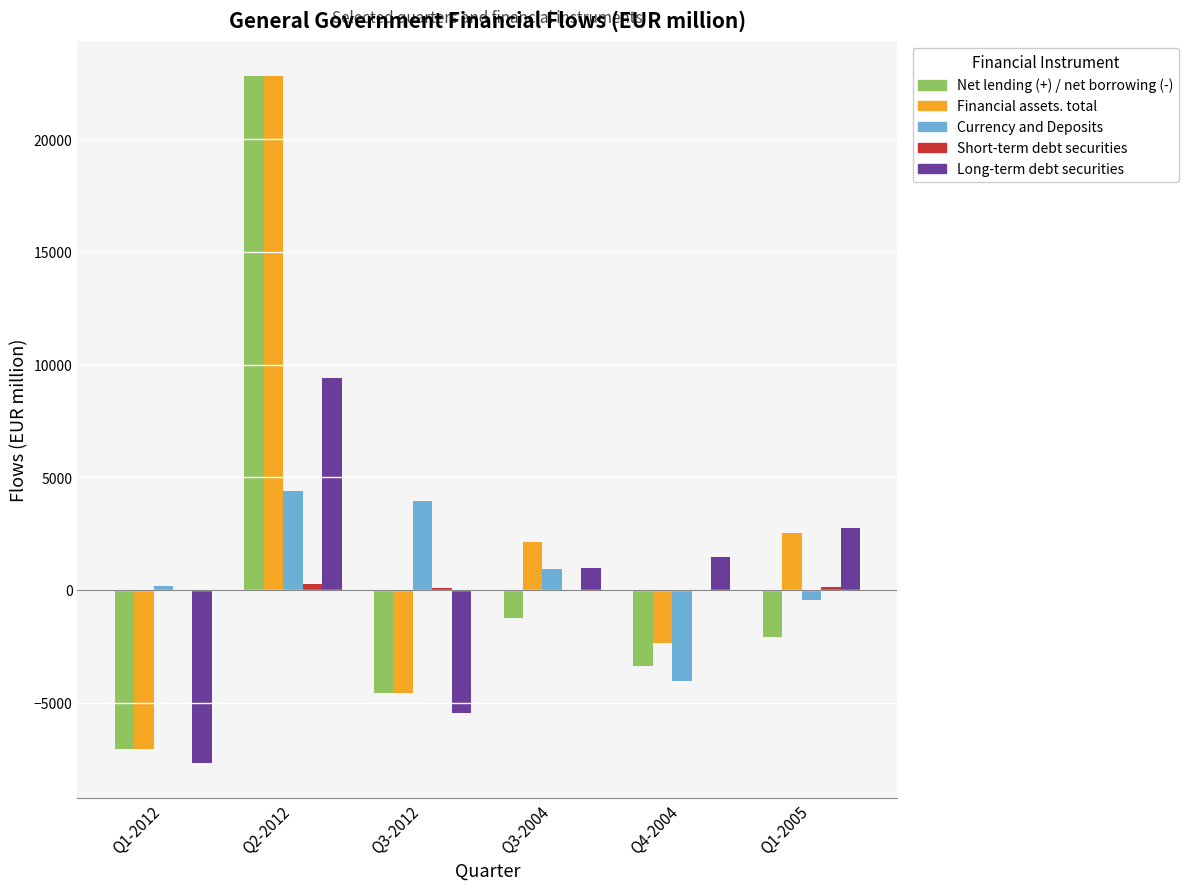

Where does the Long-term debt securities series first go above 1448?

Q2-2012